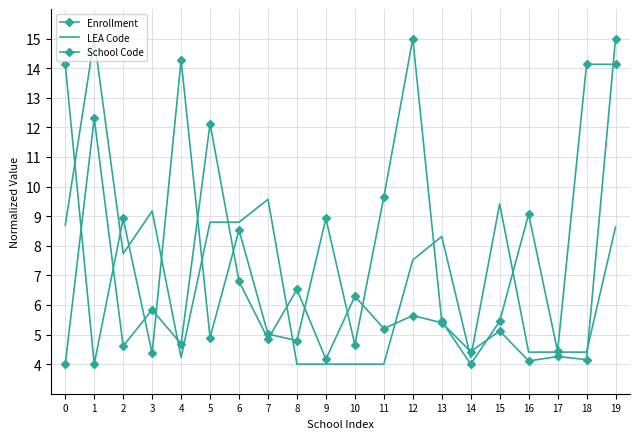

Which series has the largest total across all categories?

School Code